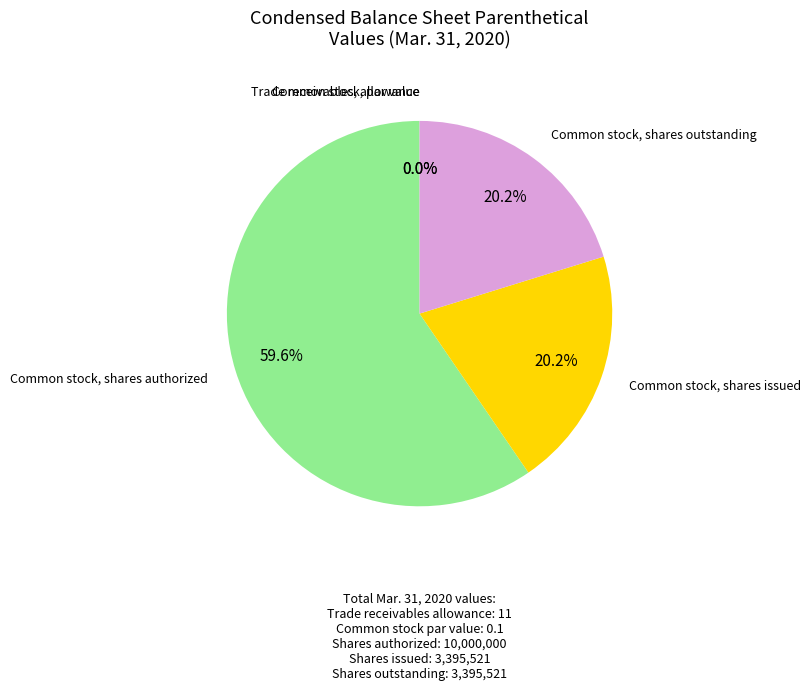

What is the smallest slice in the pie chart?

Common stock, par value